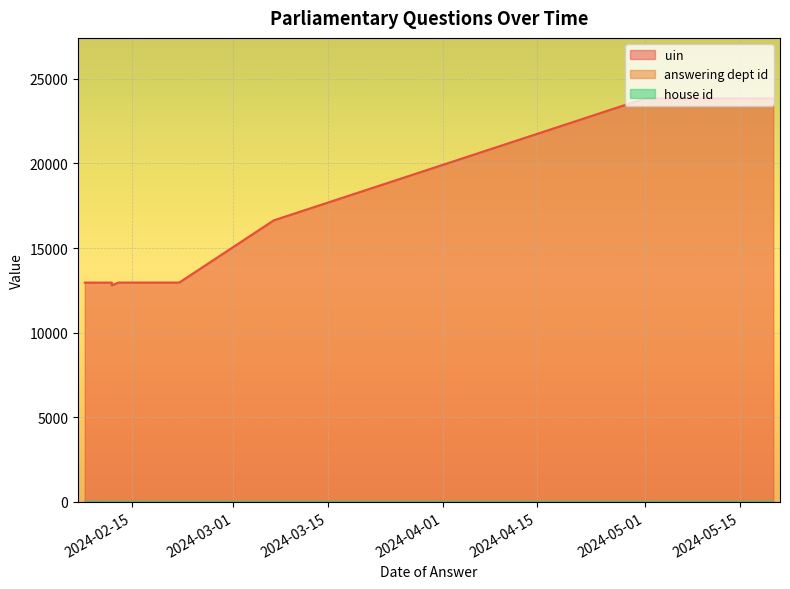

At which label does uin reach its minimum?

2024-02-12